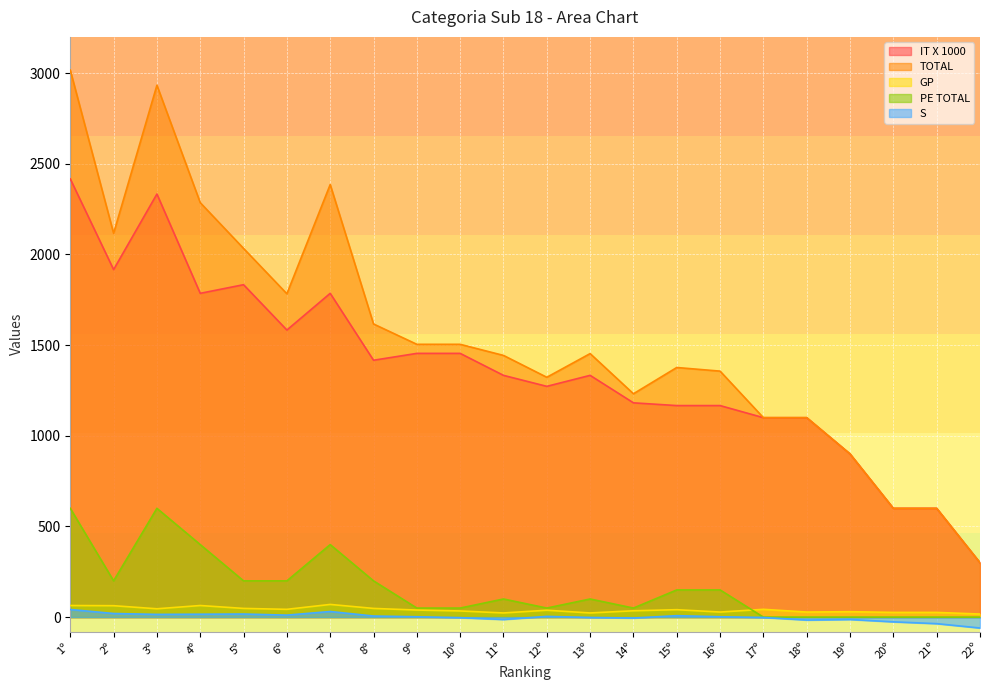

What is the sum of all GP values?

877.0